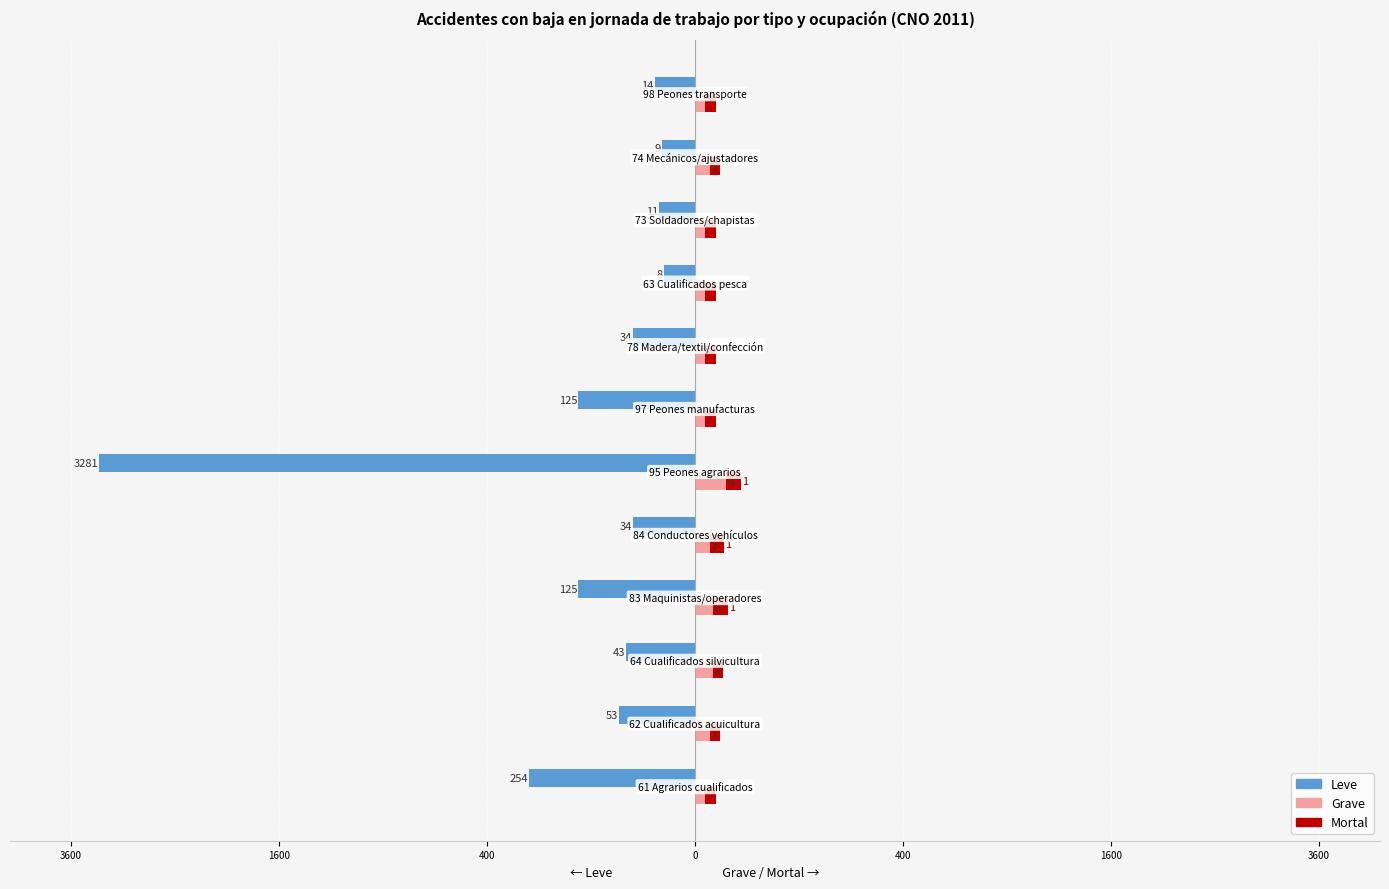

Count the number of categories in the chart.

12